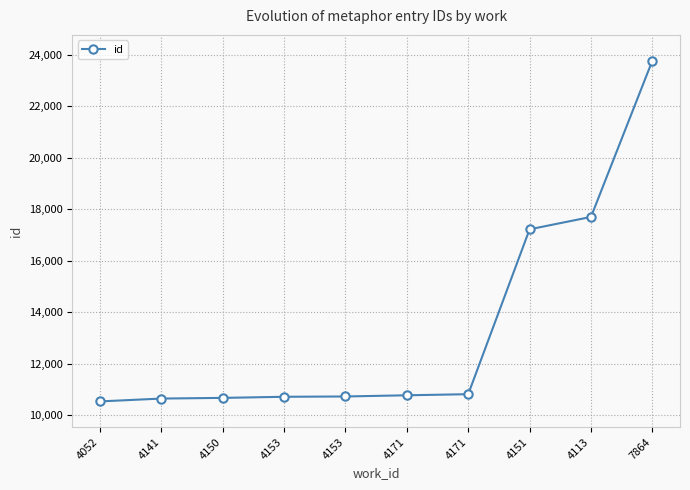

The value at 4151 is 17223. True or false?

True